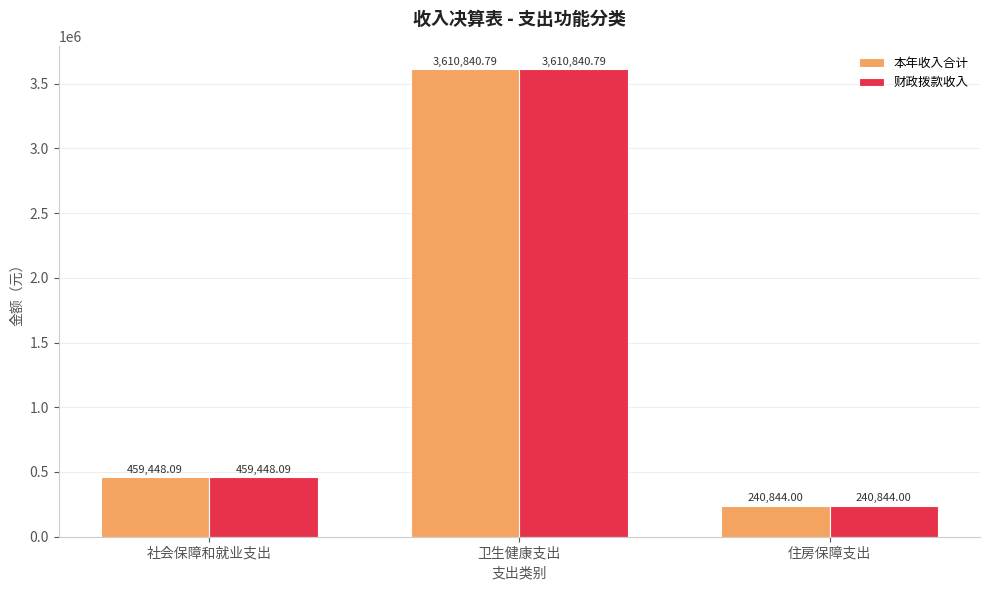

At which label does 本年收入合计 first exceed 459448?

社会保障和就业支出